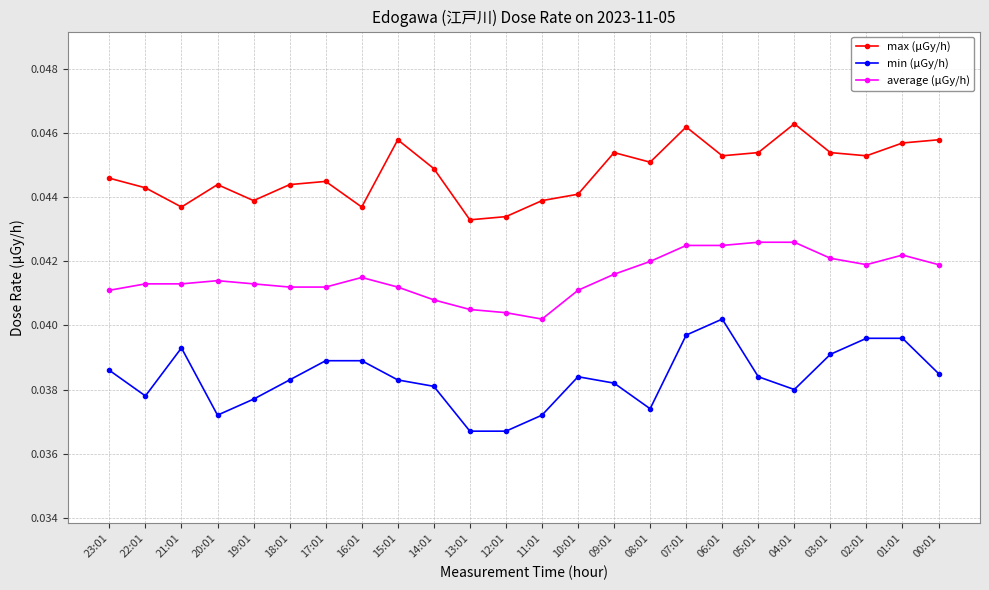

Is the value of max (μGy/h) at 03:01 greater than the value of average (μGy/h) at 04:01?

Yes